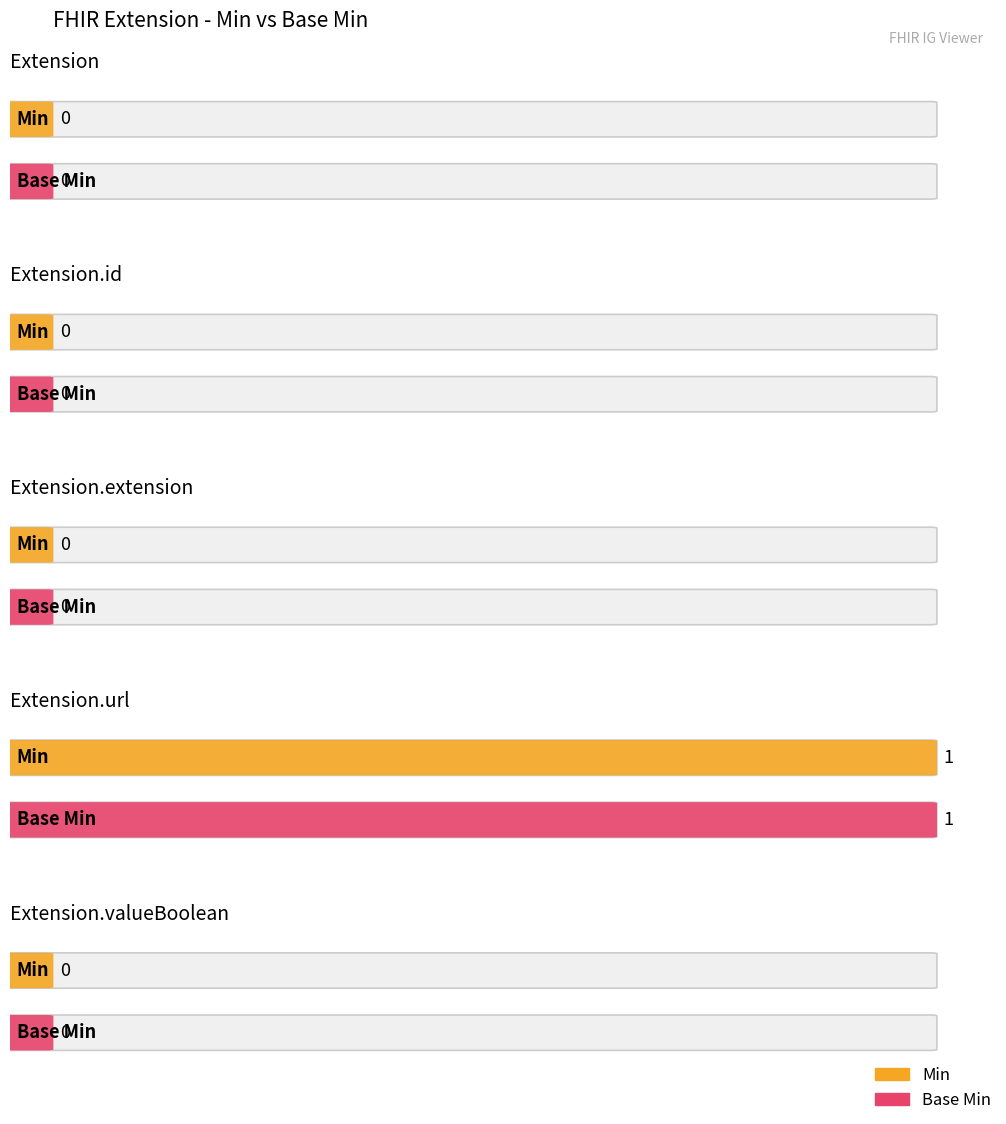

Reading left to right, transcribe all the data shown in this chart.

Min: Extension=0	Extension.id=0	Extension.extension=0	Extension.url=1	Extension.valueBoolean=0
Base Min: Extension=0	Extension.id=0	Extension.extension=0	Extension.url=1	Extension.valueBoolean=0